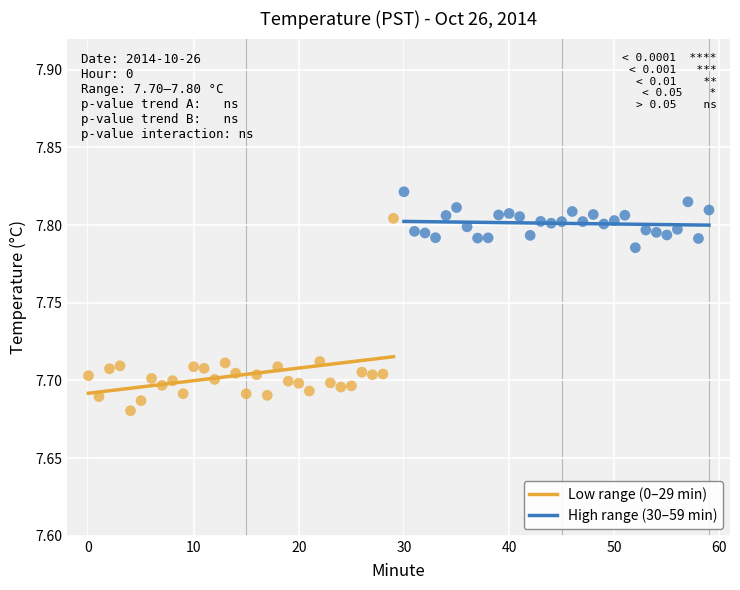

Which series has the largest Y range (max minus min)?

Low range (0–29 min)